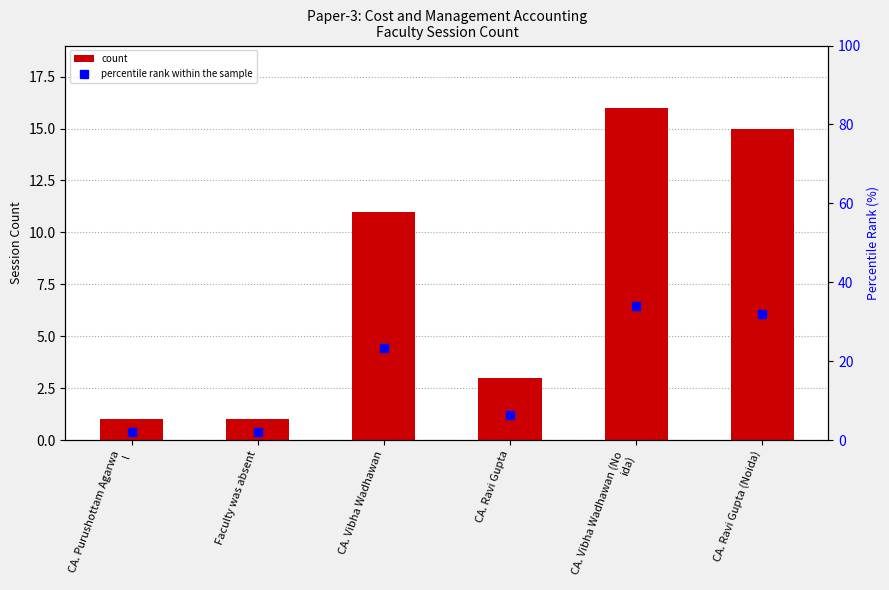

What position from the right is CA. Ravi Gupta?

3